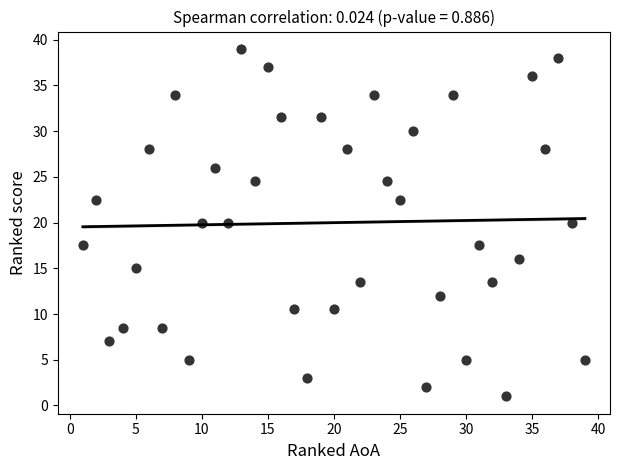

What is the range of X values (max minus min)?

38.0